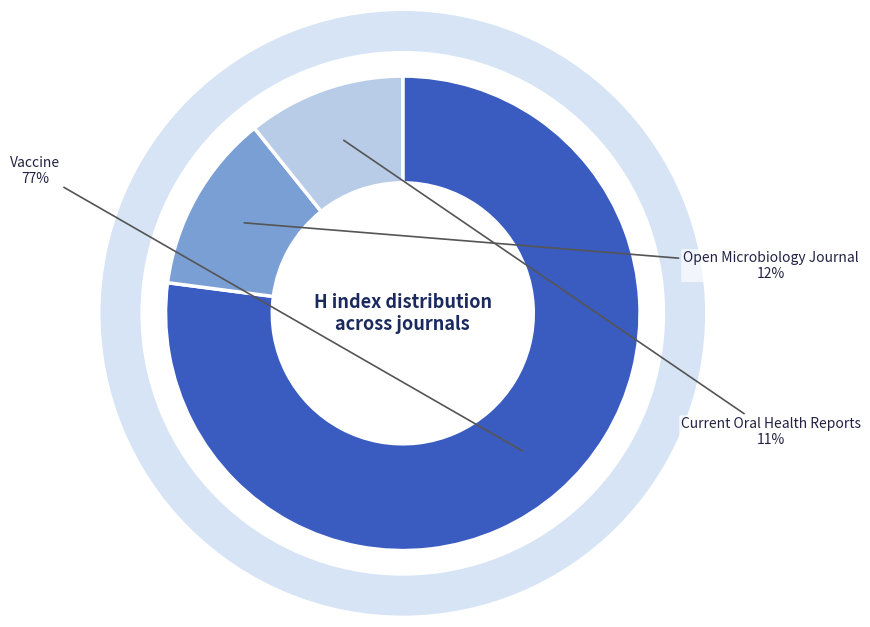

Is it true that Open Microbiology Journal is 12% of the pie?

True